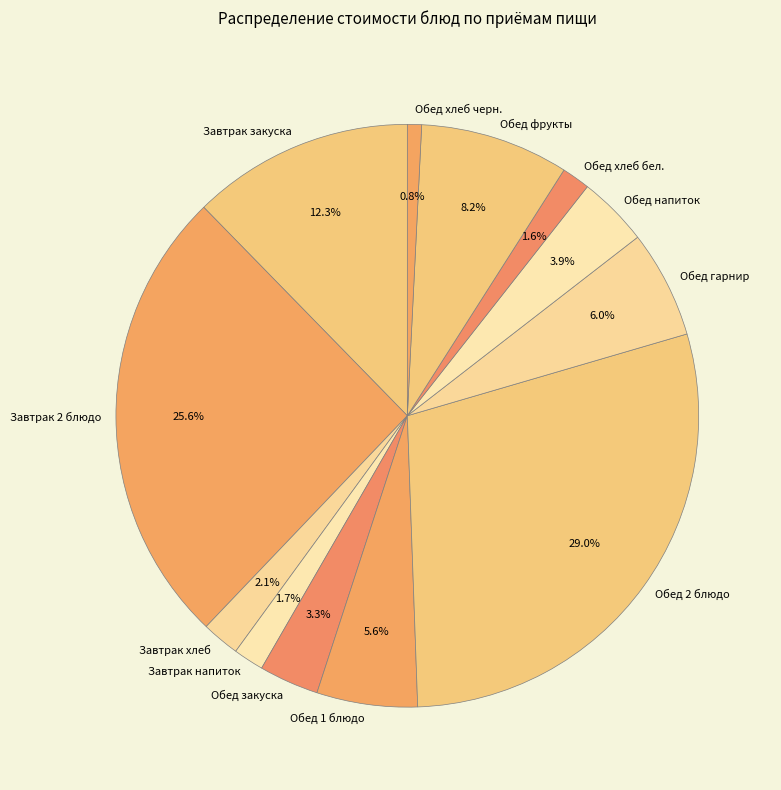

To the nearest percent, what is the average slice percentage?

8%